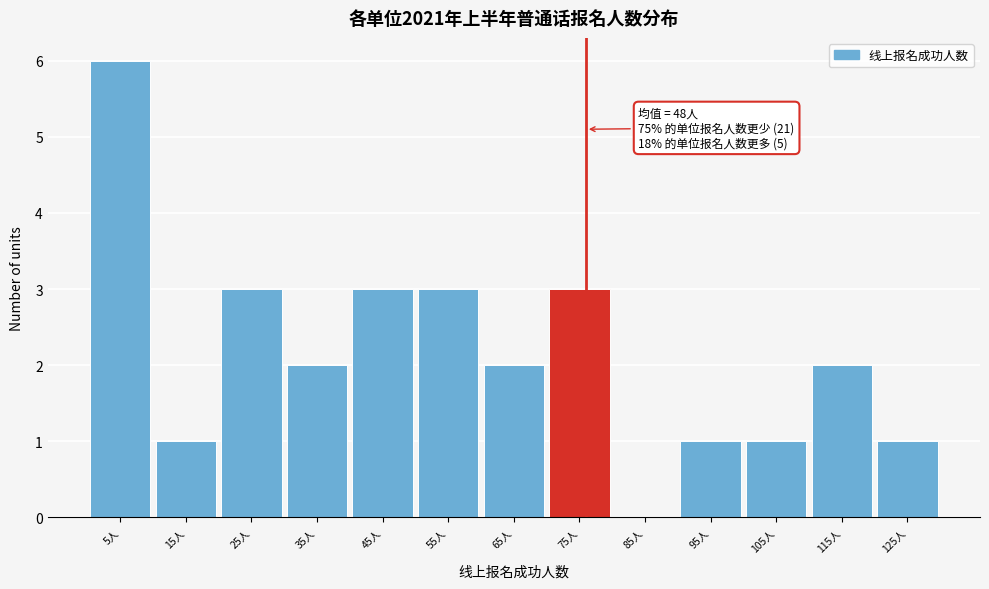

Which range on the x-axis has the tallest bar?

0 to 10